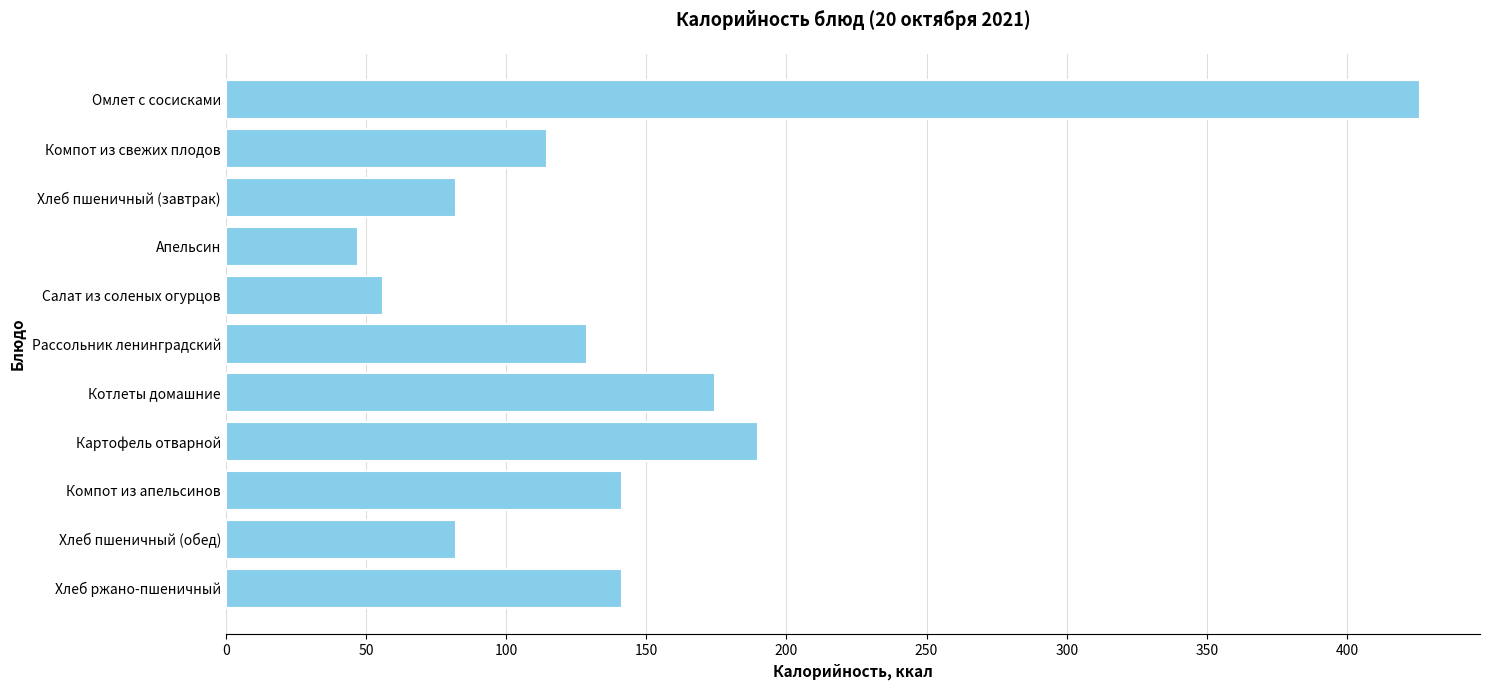

Read the value at Компот из апельсинов.

141.2